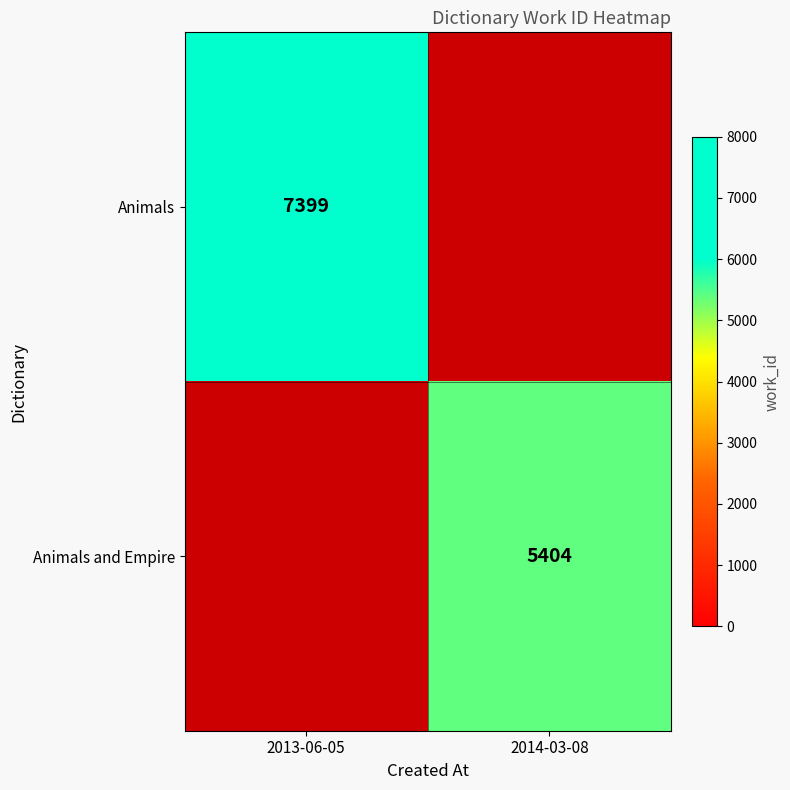

At how many categories does at least one series exceed 6931?

1